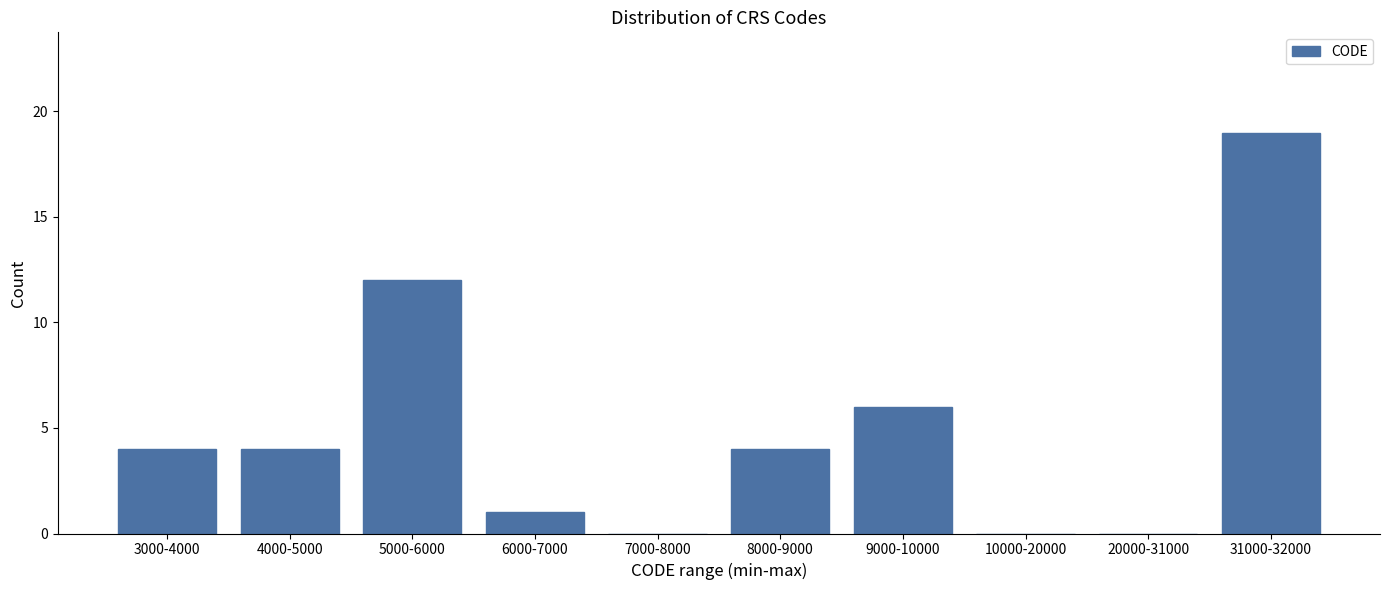

Reading right to left, transcribe all the data shown in this chart.

31000-32000=19	20000-31000=0	10000-20000=0	9000-10000=6	8000-9000=4	7000-8000=0	6000-7000=1	5000-6000=12	4000-5000=4	3000-4000=4